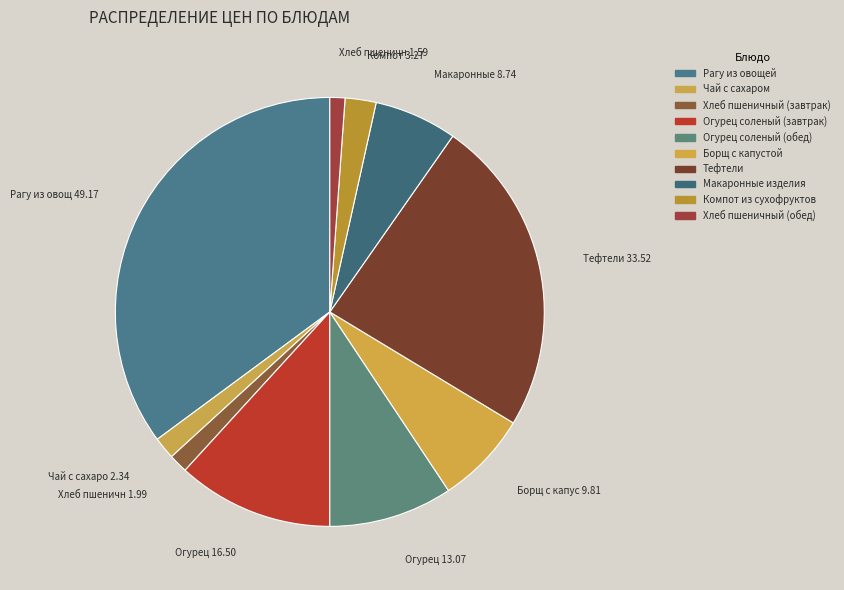

The Хлеб пшеничный (обед) slice represents 6% of the pie. True or false?

False